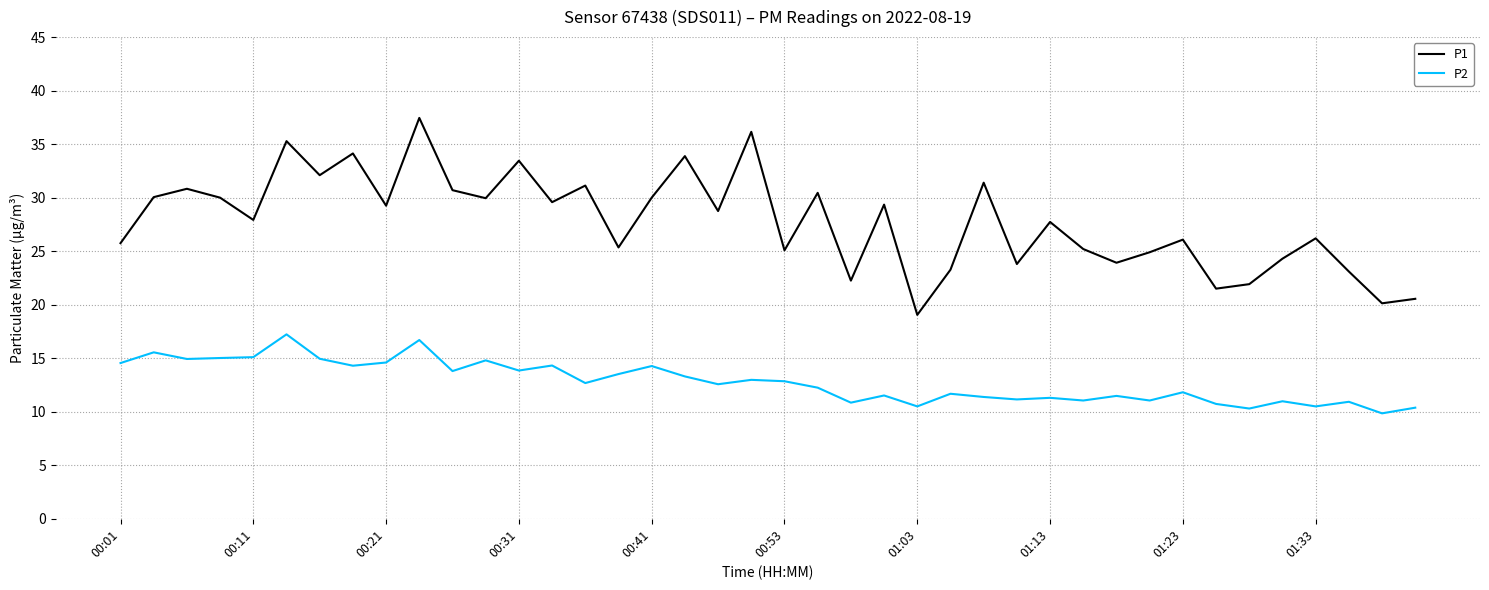

Which series has the widest spread of values?

P1